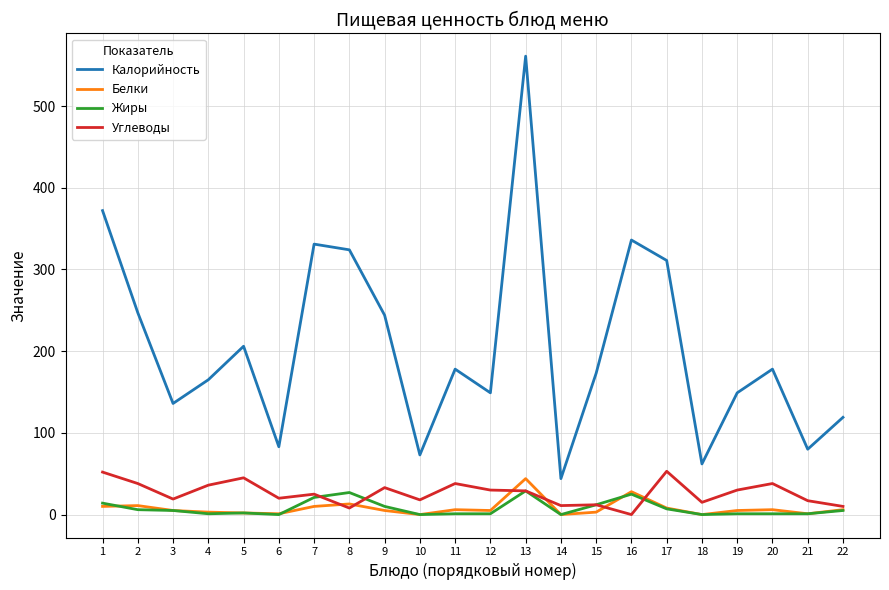

True or false: Углеводы and Жиры cross at least once.

True